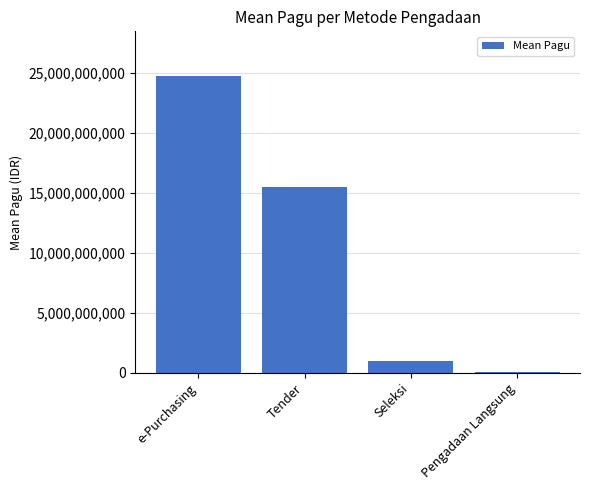

What value does the data have at Pengadaan Langsung?

31041714.3